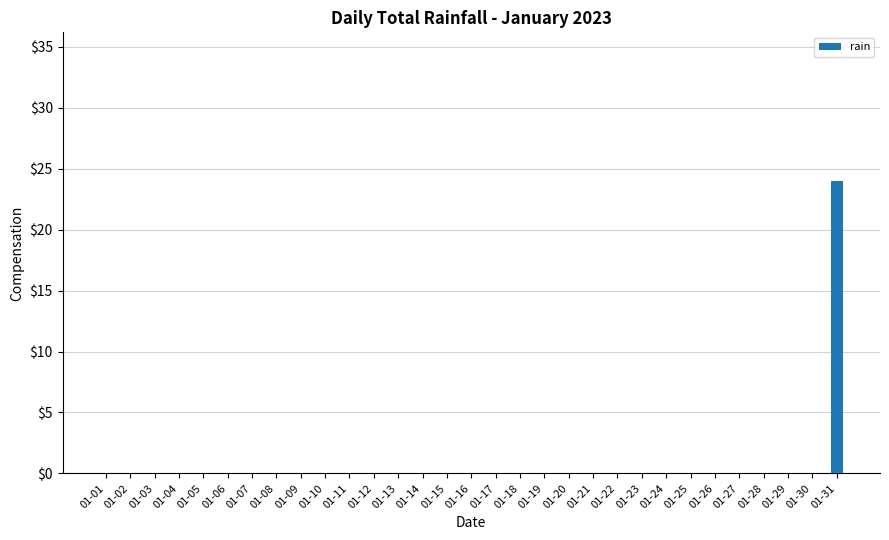

Is it true that the value at 01-26 is 0?

True